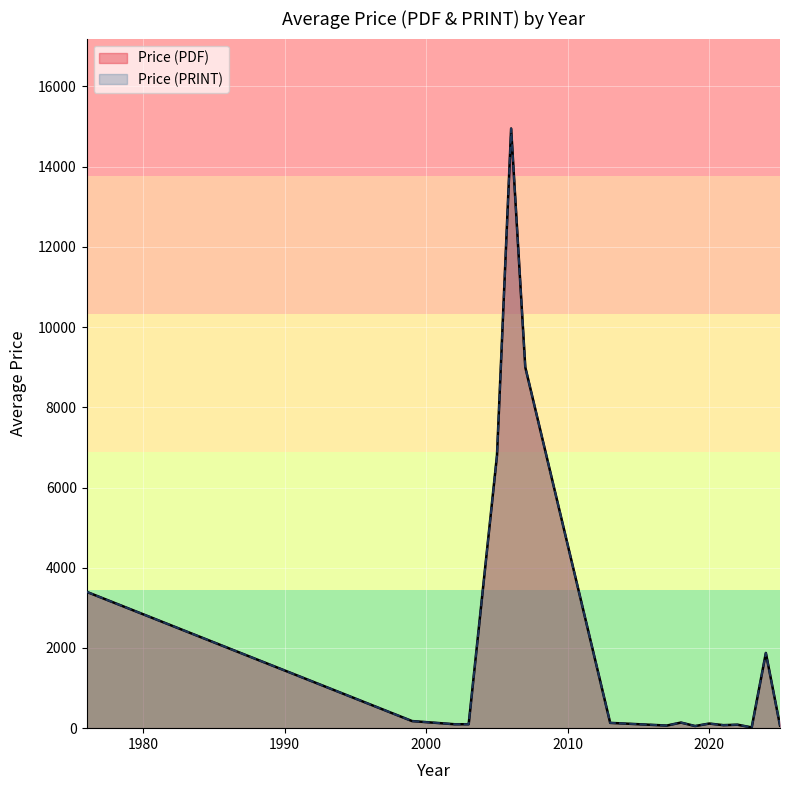

What is the value of the Price (PDF) point at the 19th from the left?

132.0